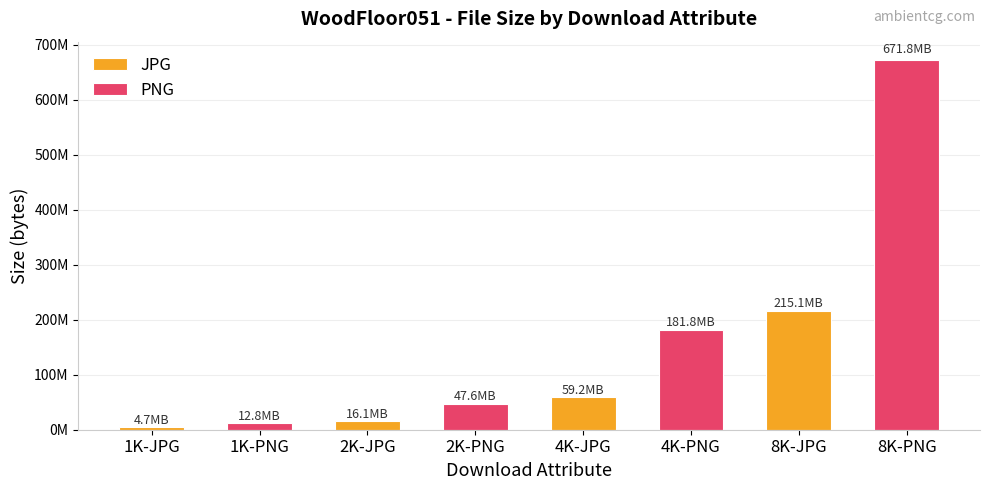

Does the chart contain stacked bars?

No